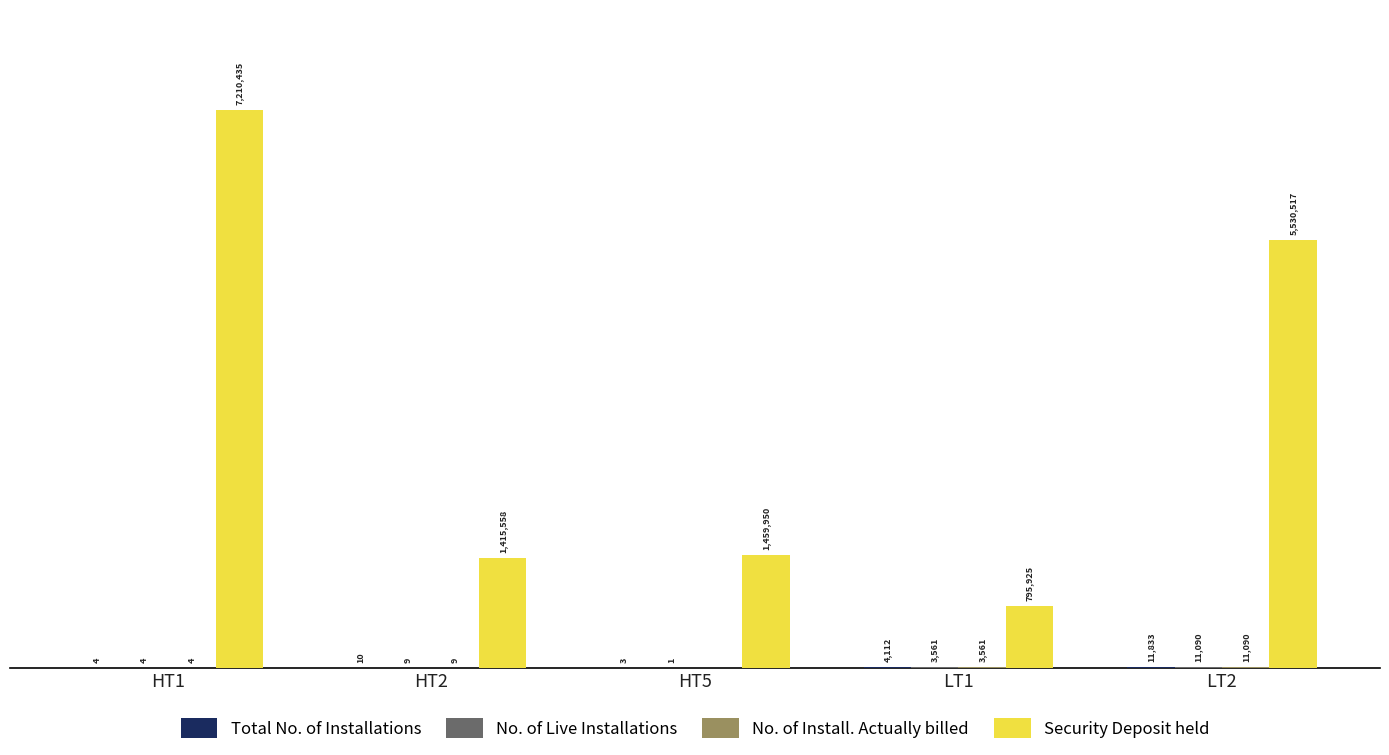

What is the minimum value for No. of Live Installations?

1